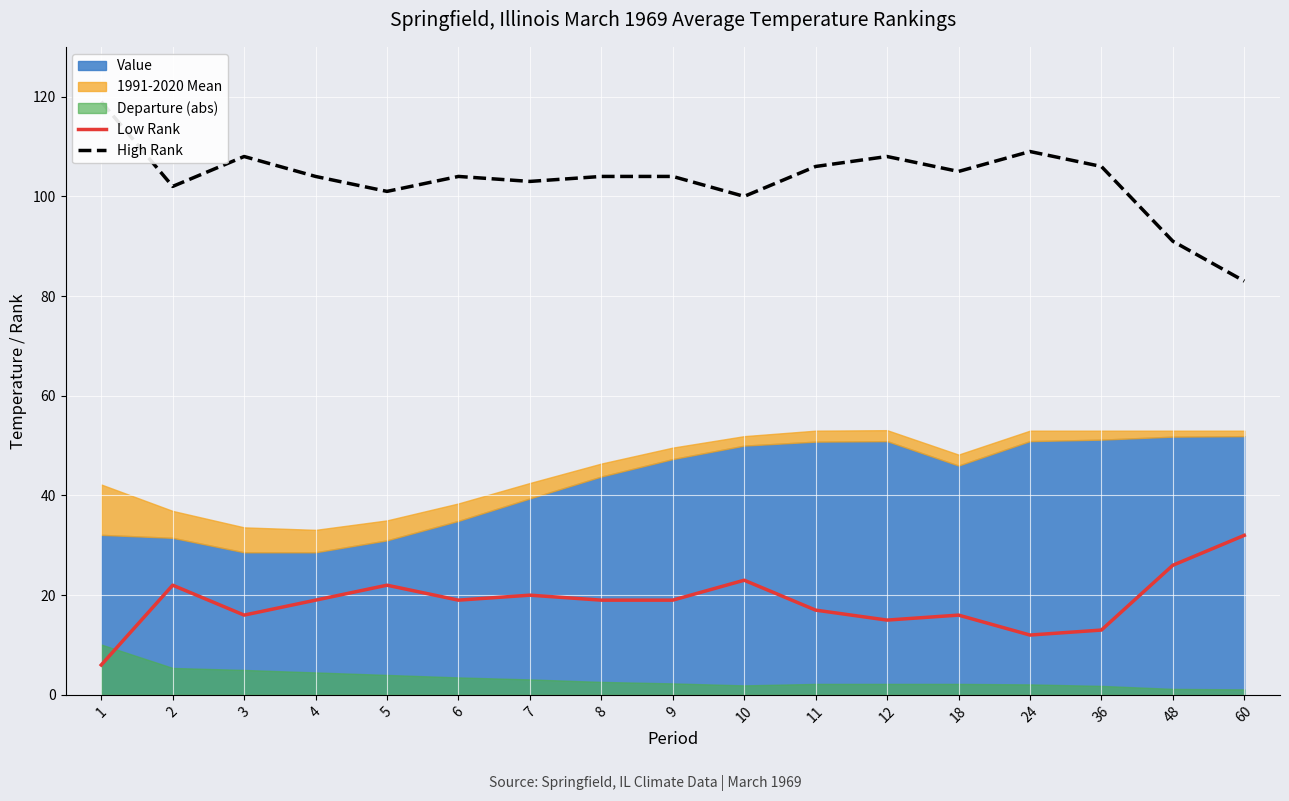

What is the difference between the maximum and minimum values in the High Rank series?

36